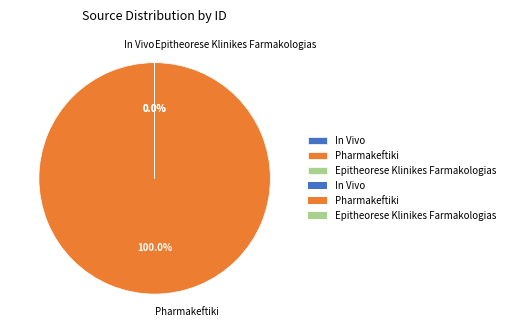

Which category accounts for the majority?

Pharmakeftiki